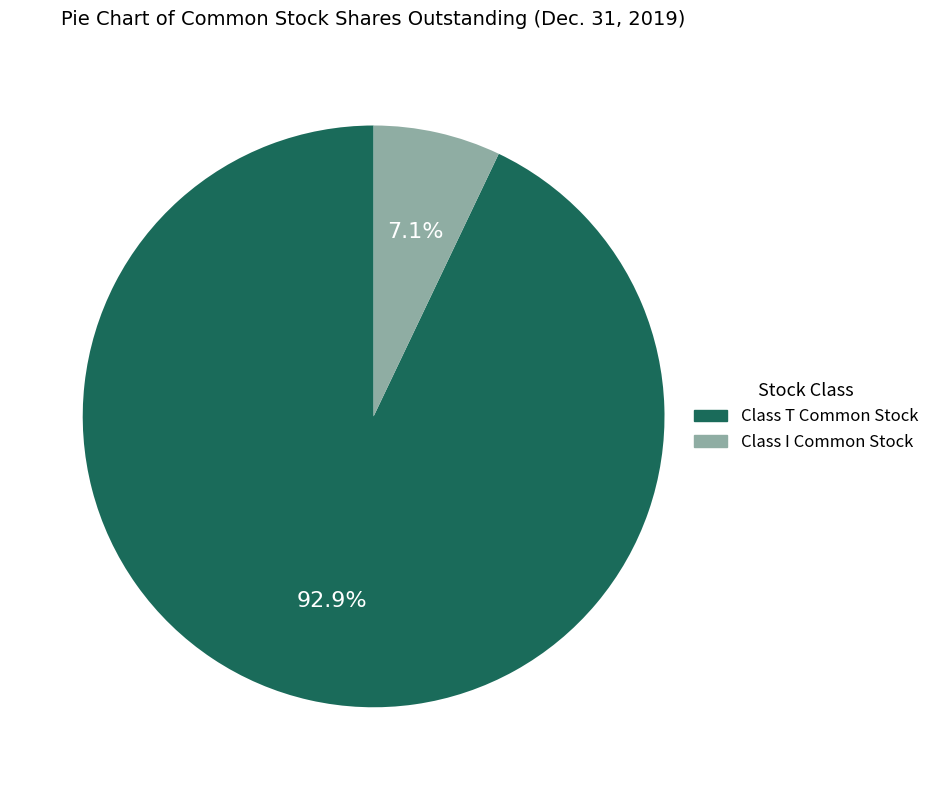

Does any single category account for the majority?

Yes